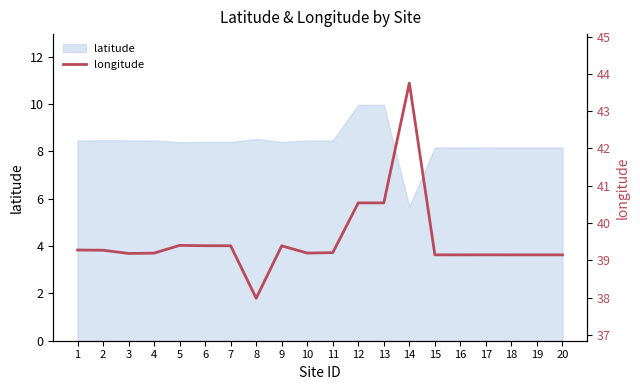

Approximately how many times larger is the value at 6 compared to 7?

1.0